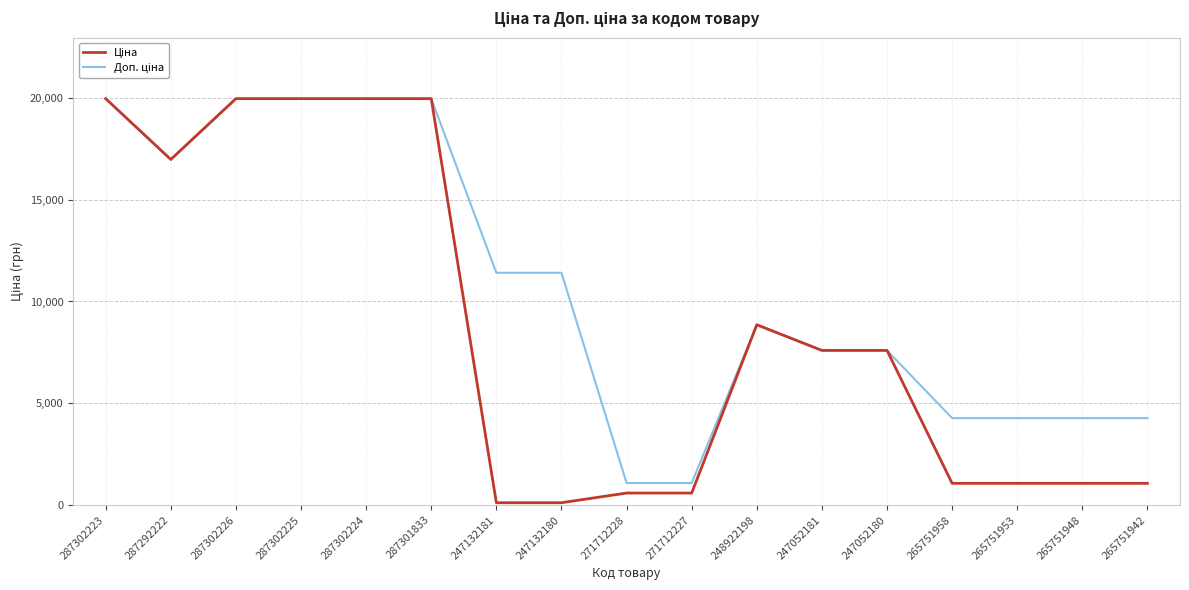

What is the total value across all series at 265751953?

5336.8